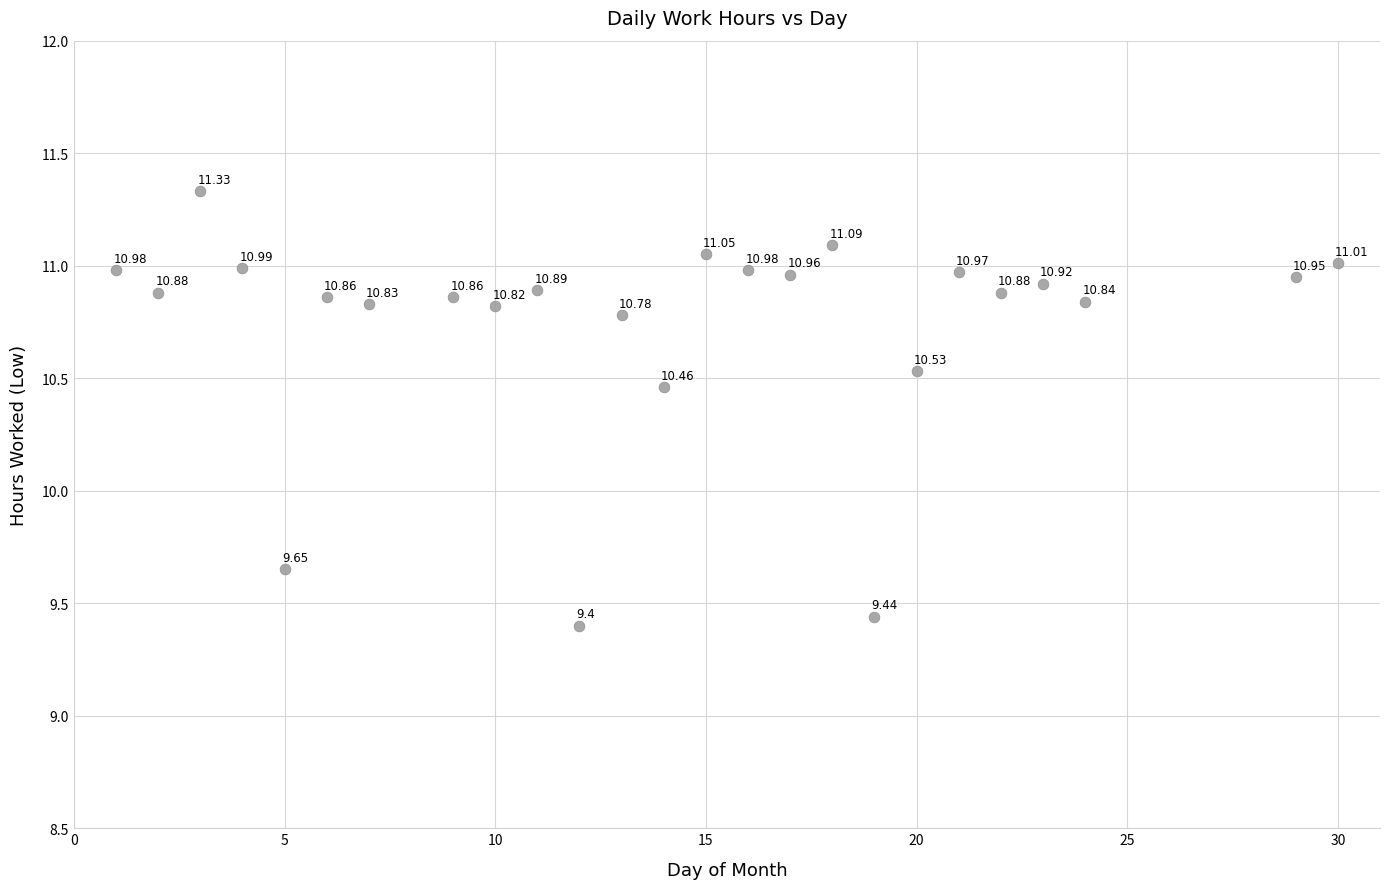

What is the range of X values (max minus min)?

29.0